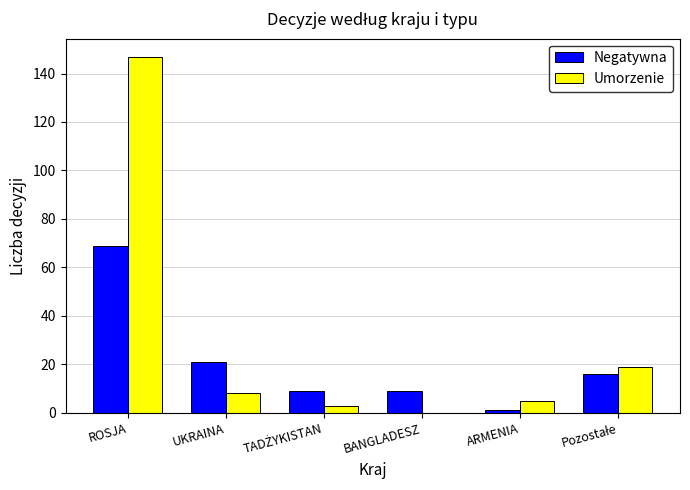

What are all the series names shown in the legend?

Negatywna, Umorzenie